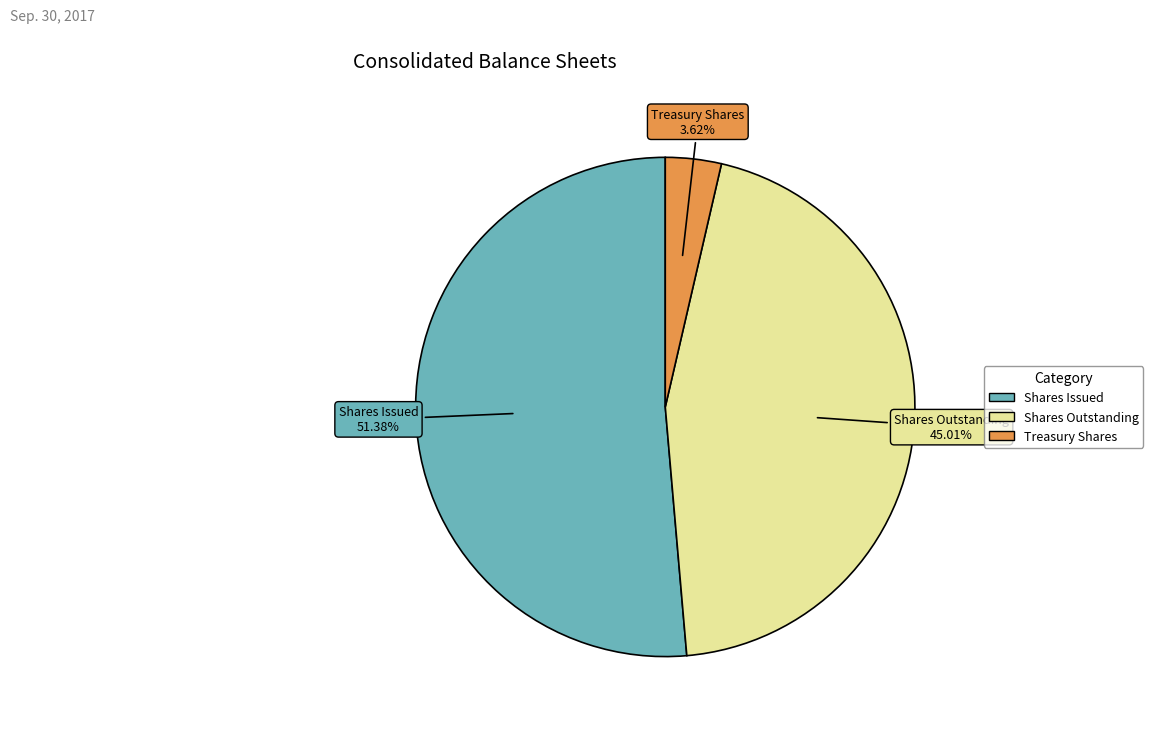

Approximately how many times larger is the value at Shares Issued compared to Treasury Shares?

14.2